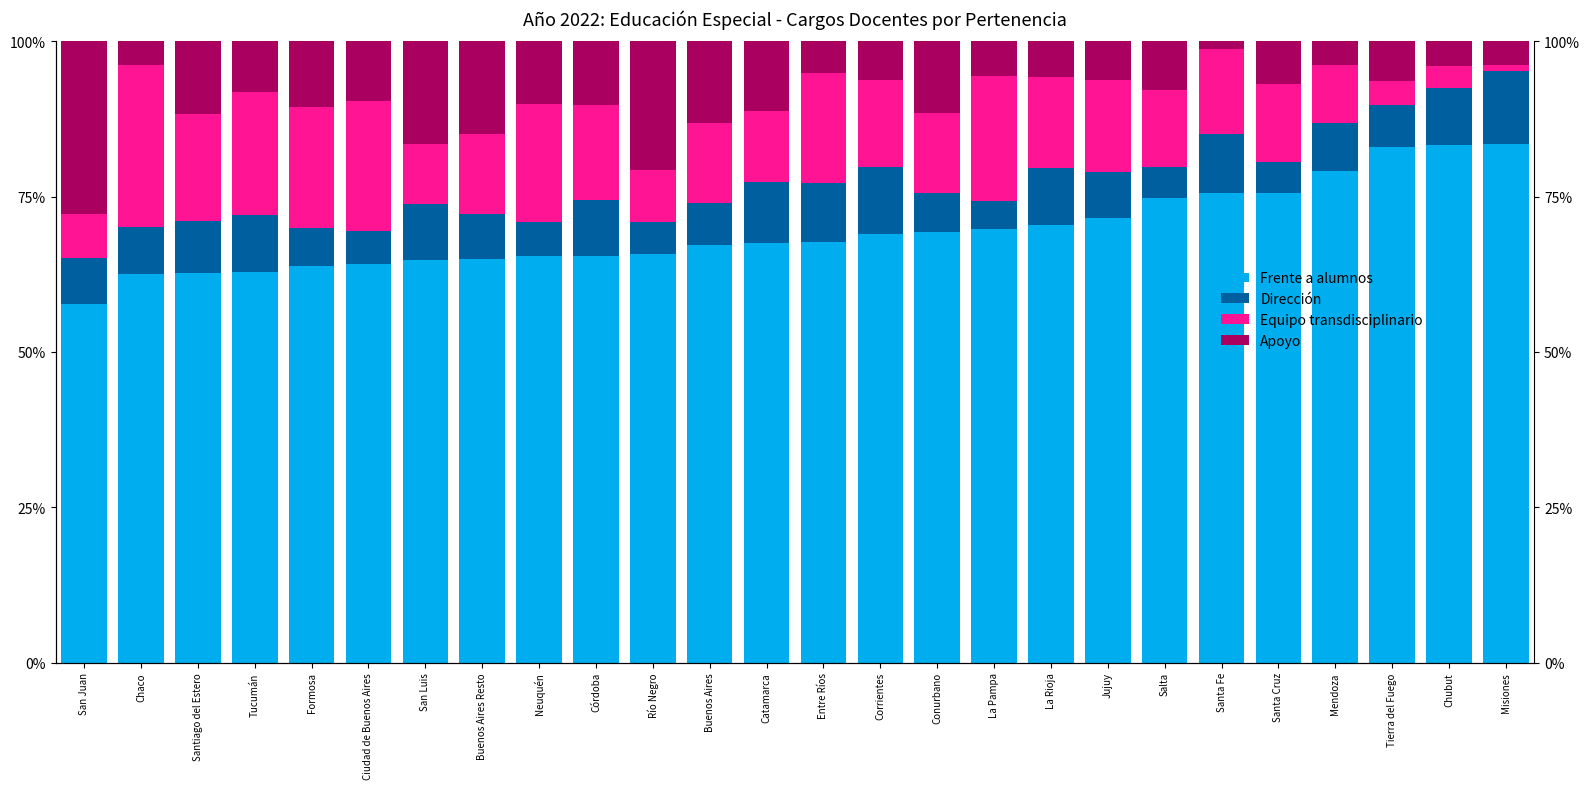

At how many categories does at least one series exceed 54?

26